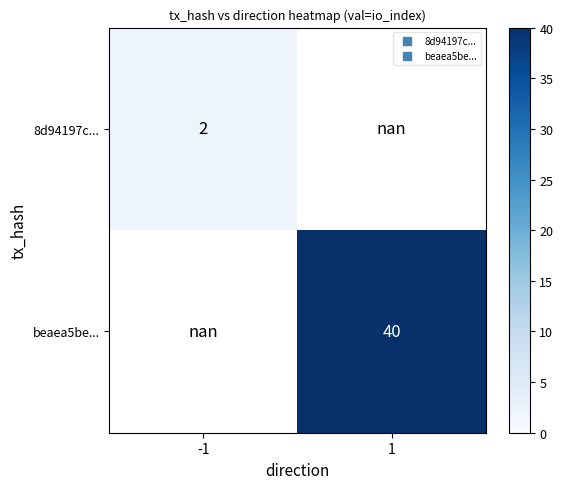

Which series has the largest range (max minus min)?

8d94197c...